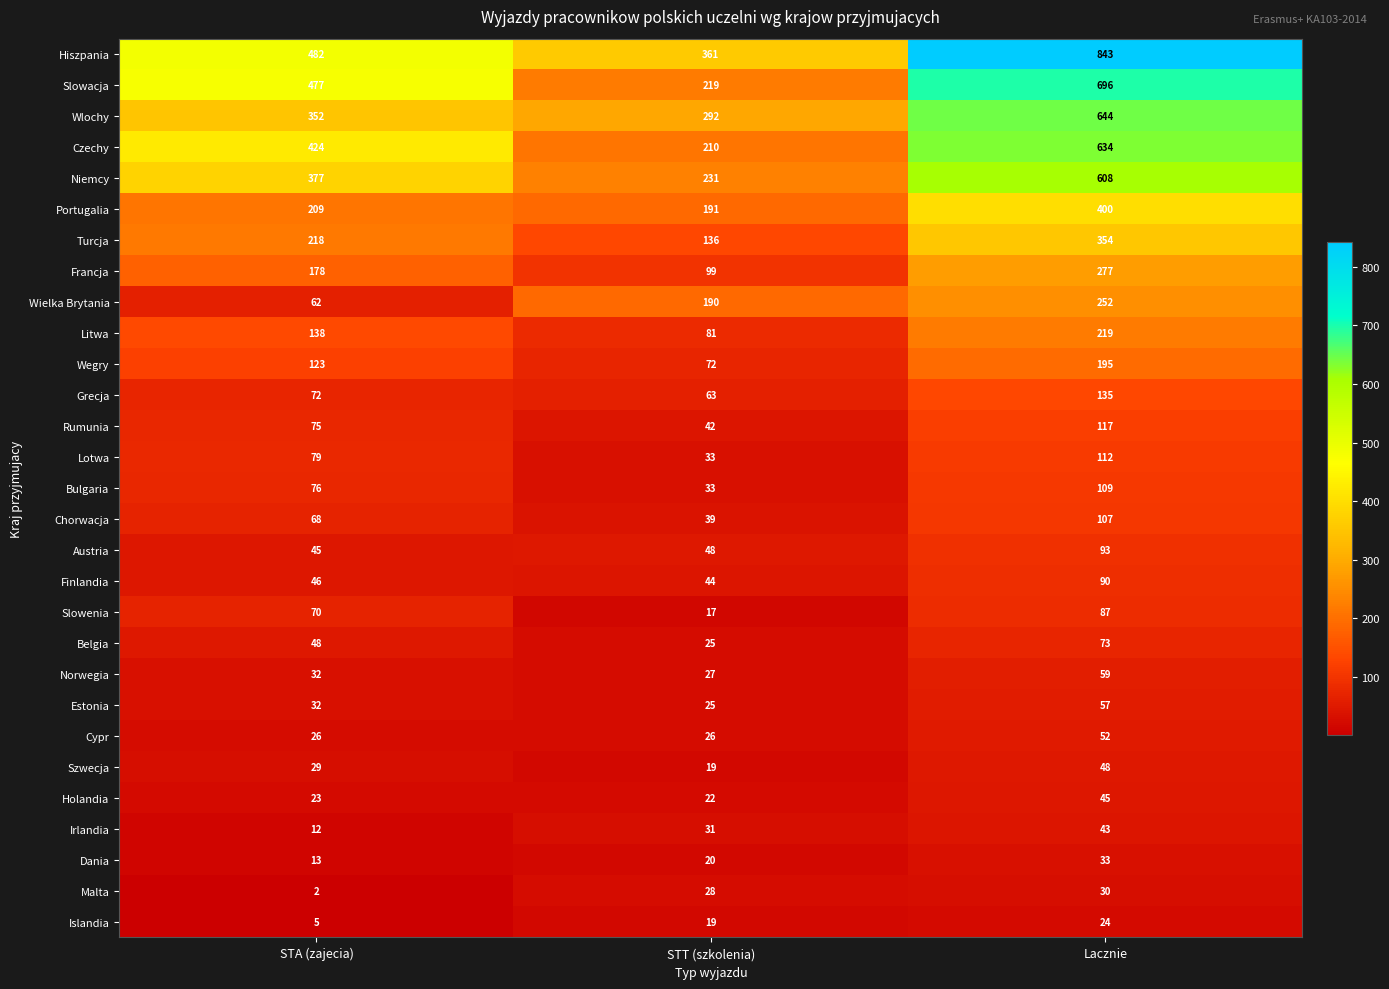

What is the average value of the Rumunia series?

78